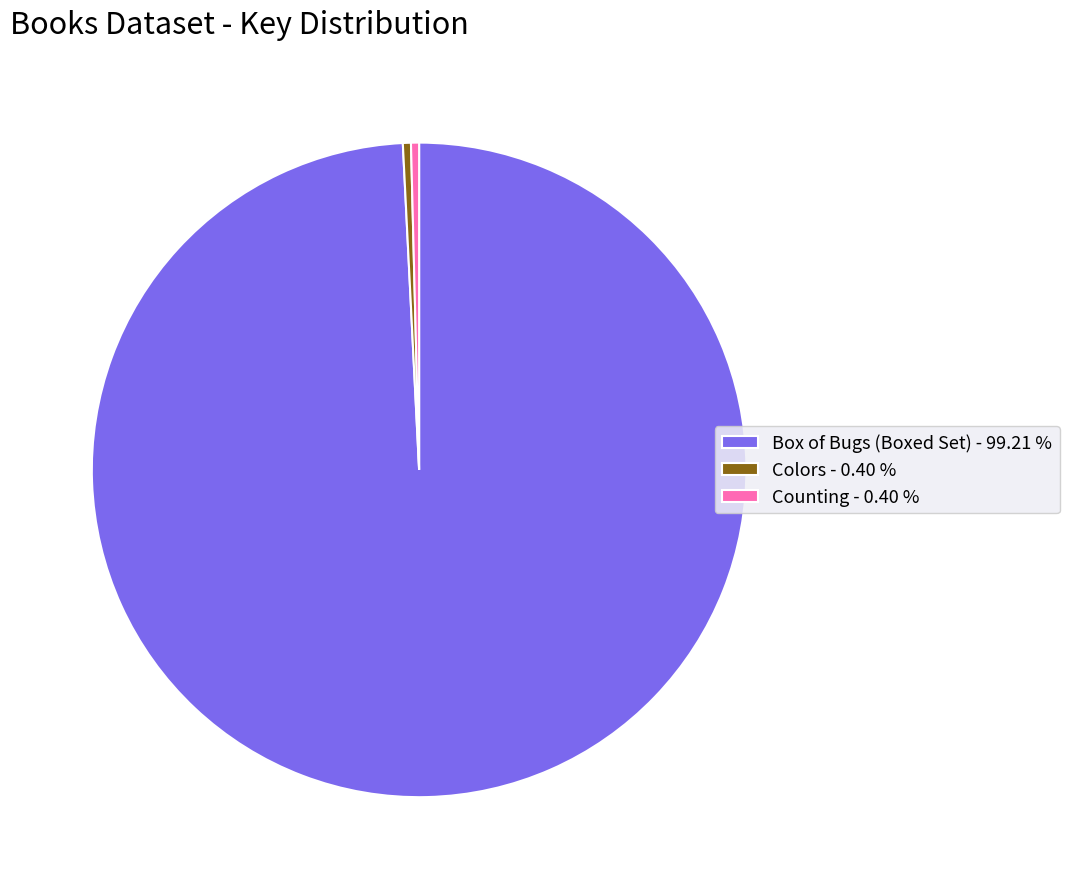

Which category accounts for the majority?

Box of Bugs (Boxed Set)